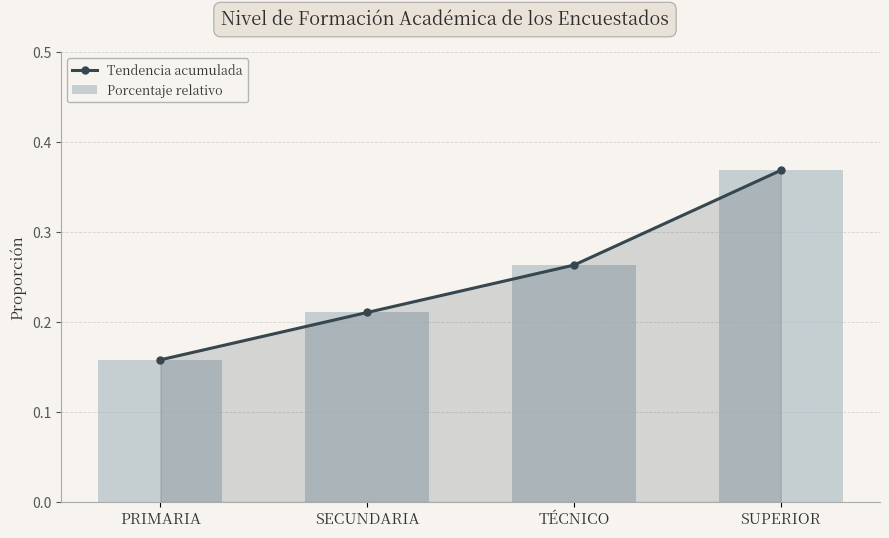

Reading right to left, transcribe all the data shown in this chart.

Tendencia acumulada: SUPERIOR=0.4	TÉCNICO=0.3	SECUNDARIA=0.2	PRIMARIA=0.2
Porcentaje relativo: SUPERIOR=0.4	TÉCNICO=0.3	SECUNDARIA=0.2	PRIMARIA=0.2